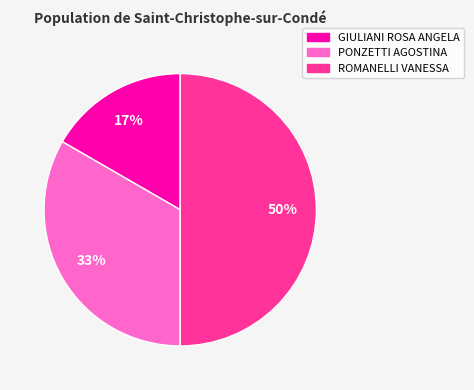

To the nearest percent, what is the difference between the largest and smallest slice percentages?

33%